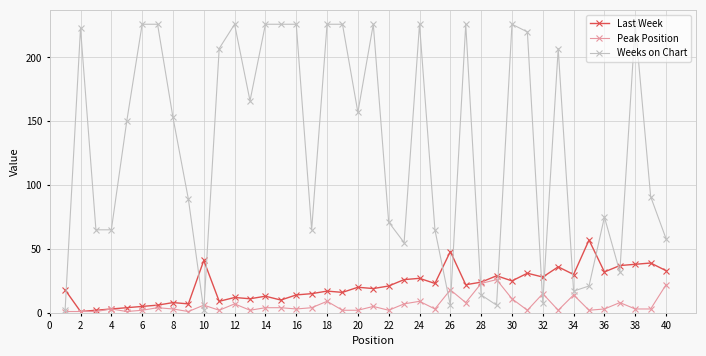

True or false: Last Week has more than 0 interior local peaks.

True